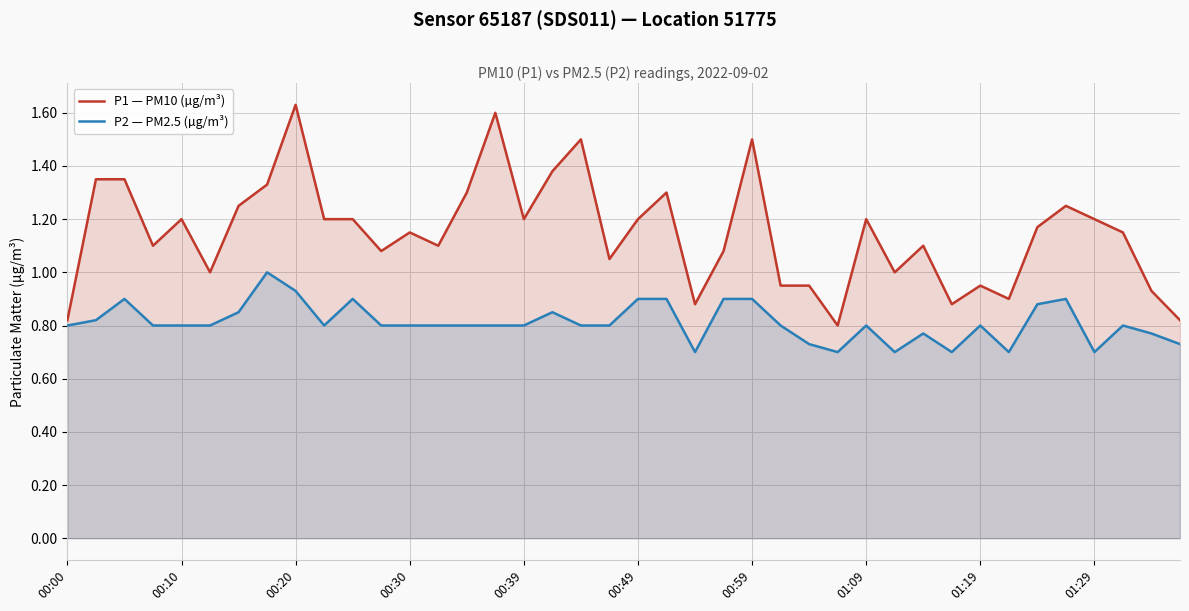

The P1 — PM10 (µg/m³) series shows 1.5 at 00:59. True or false?

True